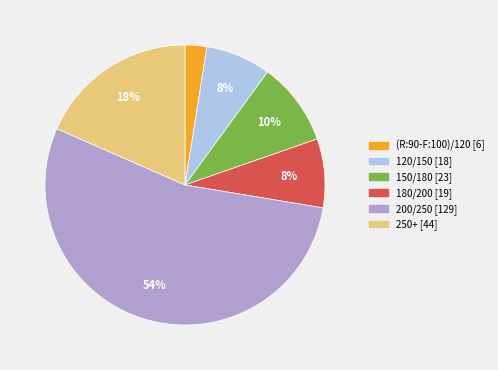

To the nearest percent, what portion does 120/150 represent?

8%